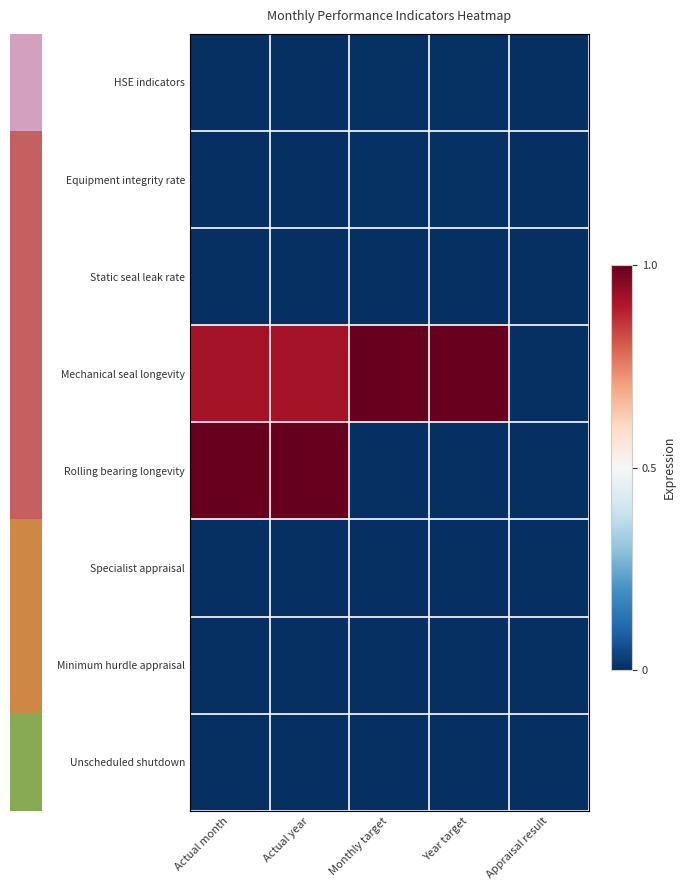

Reading left to right, transcribe all the data shown in this chart.

HSE indicators: Actual month=0.0	Actual year=0.0	Monthly target=0.0	Year target=0.0	Appraisal result=0.0
Equipment integrity rate: Actual month=0.0	Actual year=0.0	Monthly target=0.0	Year target=0.0	Appraisal result=0.0
Static seal leak rate: Actual month=0.0	Actual year=0.0	Monthly target=0.0	Year target=0.0	Appraisal result=0.0
Mechanical seal longevity: Actual month=0.9	Actual year=0.9	Monthly target=1.0	Year target=1.0	Appraisal result=0.0
Rolling bearing longevity: Actual month=1.0	Actual year=1.0	Monthly target=0.0	Year target=0.0	Appraisal result=0.0
Specialist appraisal: Actual month=0.0	Actual year=0.0	Monthly target=0.0	Year target=0.0	Appraisal result=0.0
Minimum hurdle appraisal: Actual month=0.0	Actual year=0.0	Monthly target=0.0	Year target=0.0	Appraisal result=0.0
Unscheduled shutdown: Actual month=0.0	Actual year=0.0	Monthly target=0.0	Year target=0.0	Appraisal result=0.0